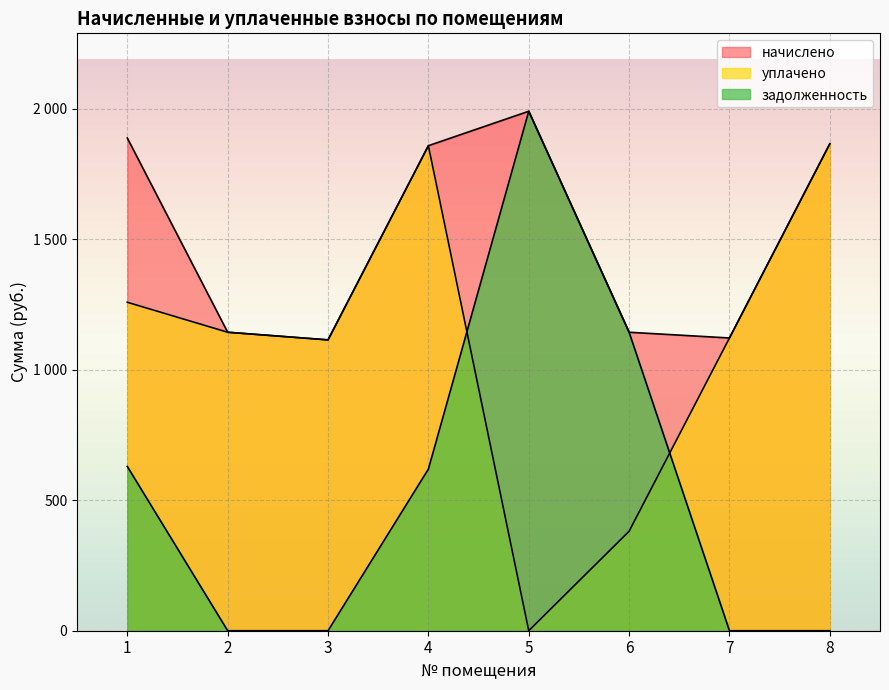

Which has a higher value, 8 or 6?

8